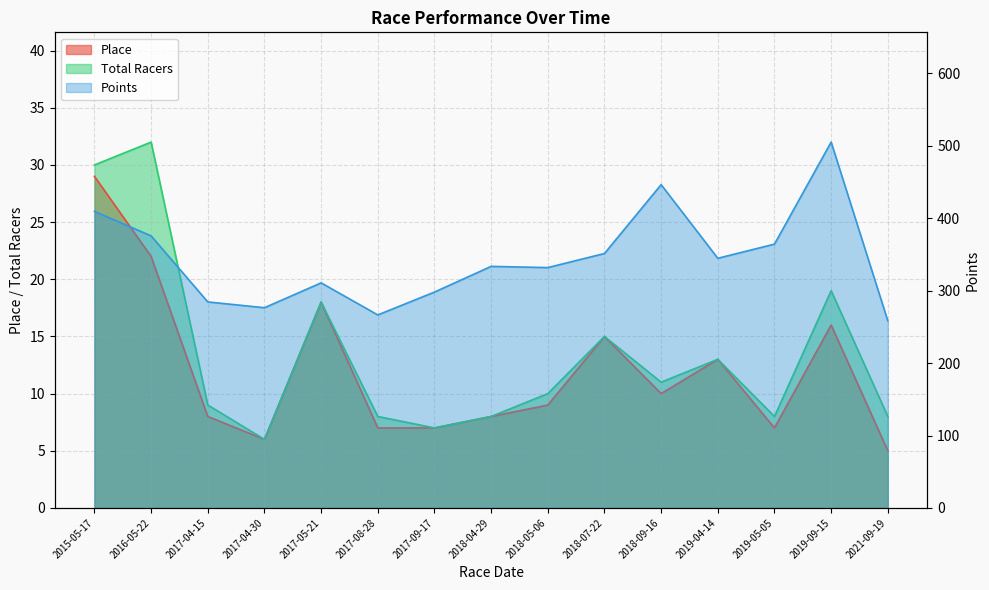

How many lines are shown in the chart?

3